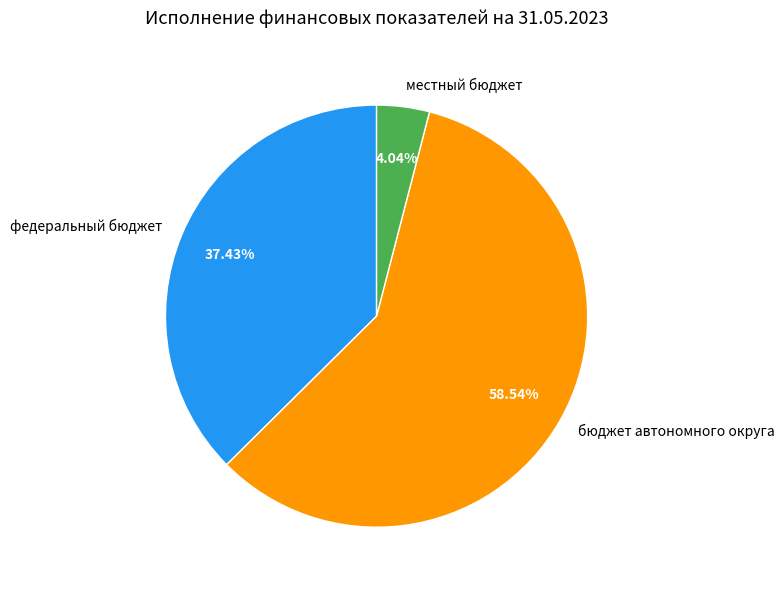

What is the majority slice?

бюджет автономного округа